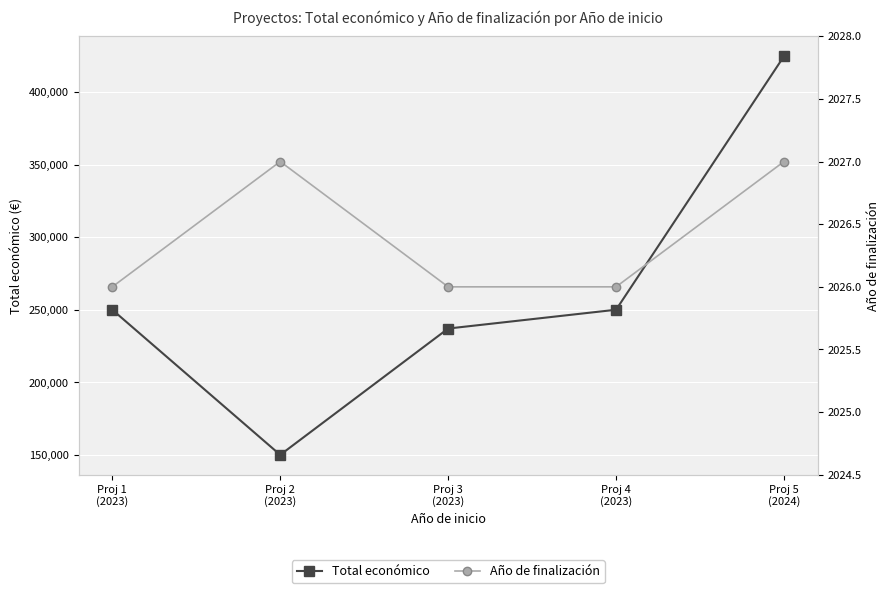

Reading left to right, what are all the values shown in this chart?

Total económico: 250000	150000	237042	250000	424720
Año de finalización: 2026	2027	2026	2026	2027